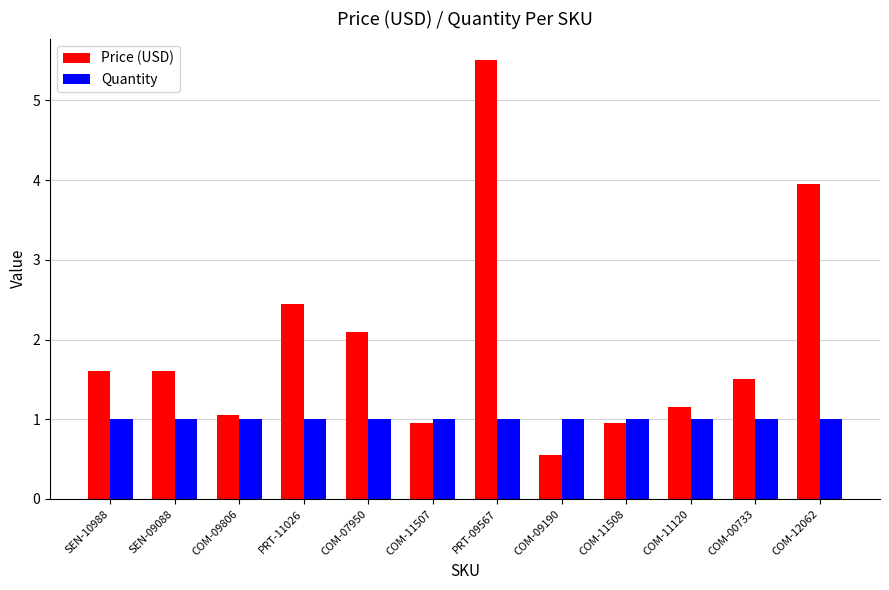

How many bars are there in each group?

2